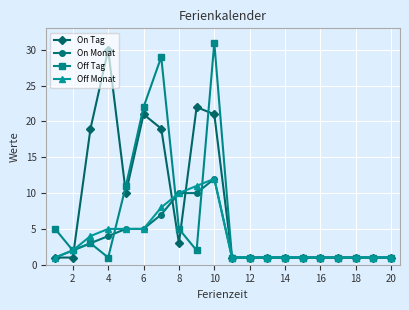

What is the maximum value shown in the chart?

31